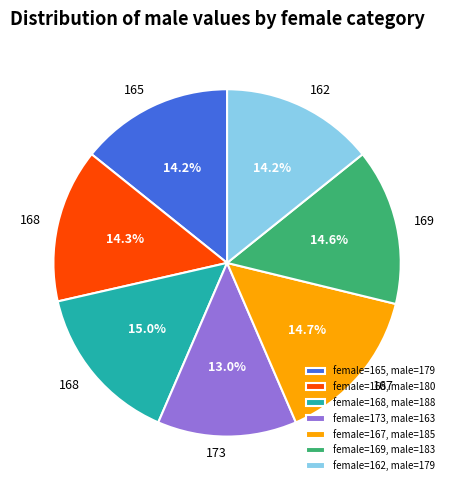

What is the ratio of the value at female=162, male=179 to the value at female=165, male=179?

1.0